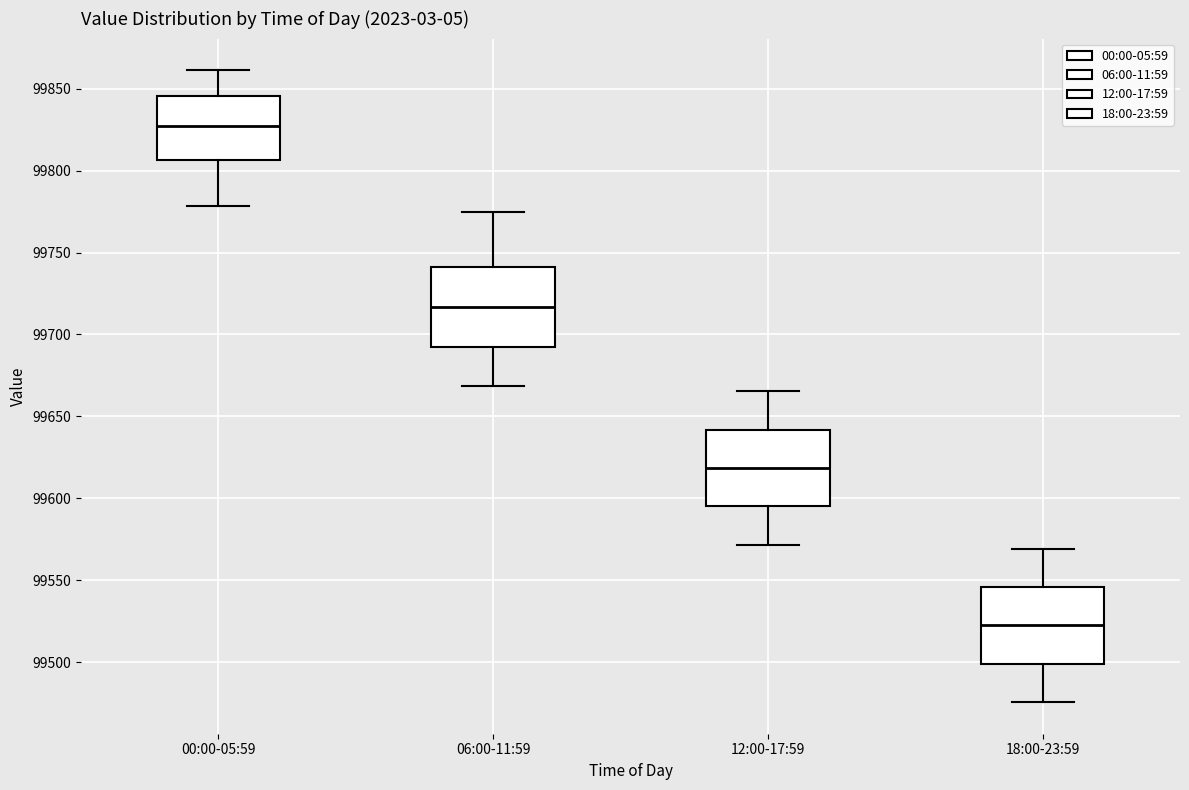

Reading left to right, transcribe this box plot: for each box, give where its median line is, the range the box spans, and where its two whiskers end, as read against the y-axis. The values are not printed on the chart, so give them approximately, as read against the axis.

00:00-05:59: median 99825, box 99805 to 99845, whiskers 99780 to 99860
06:00-11:59: median 99715, box 99695 to 99740, whiskers 99670 to 99775
12:00-17:59: median 99620, box 99595 to 99640, whiskers 99570 to 99665
18:00-23:59: median 99525, box 99500 to 99545, whiskers 99475 to 99570